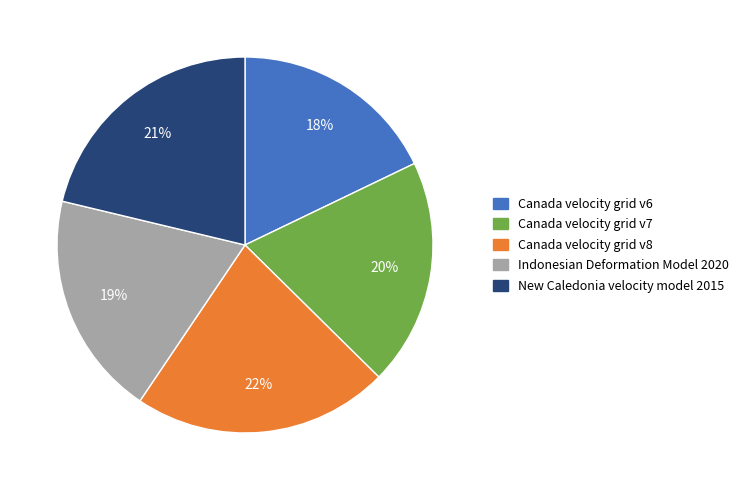

Is there any slice that represents more than half of the pie?

No